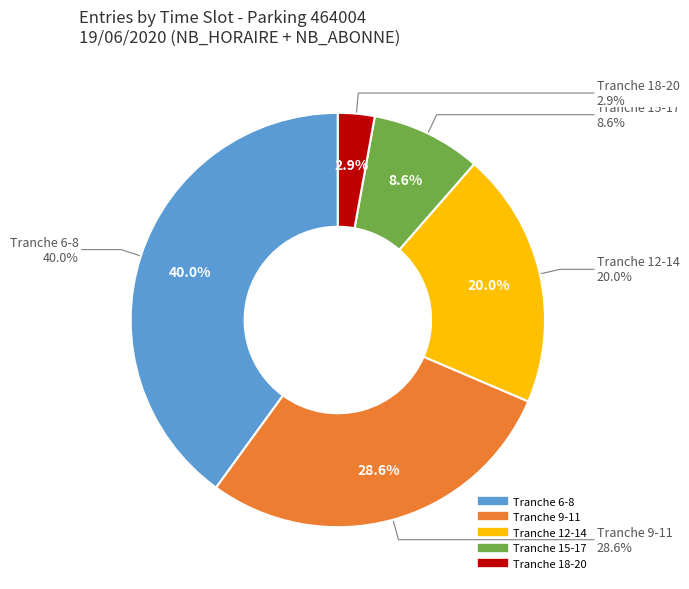

Is it true that Tranche 12-14 is 24% of the pie?

False